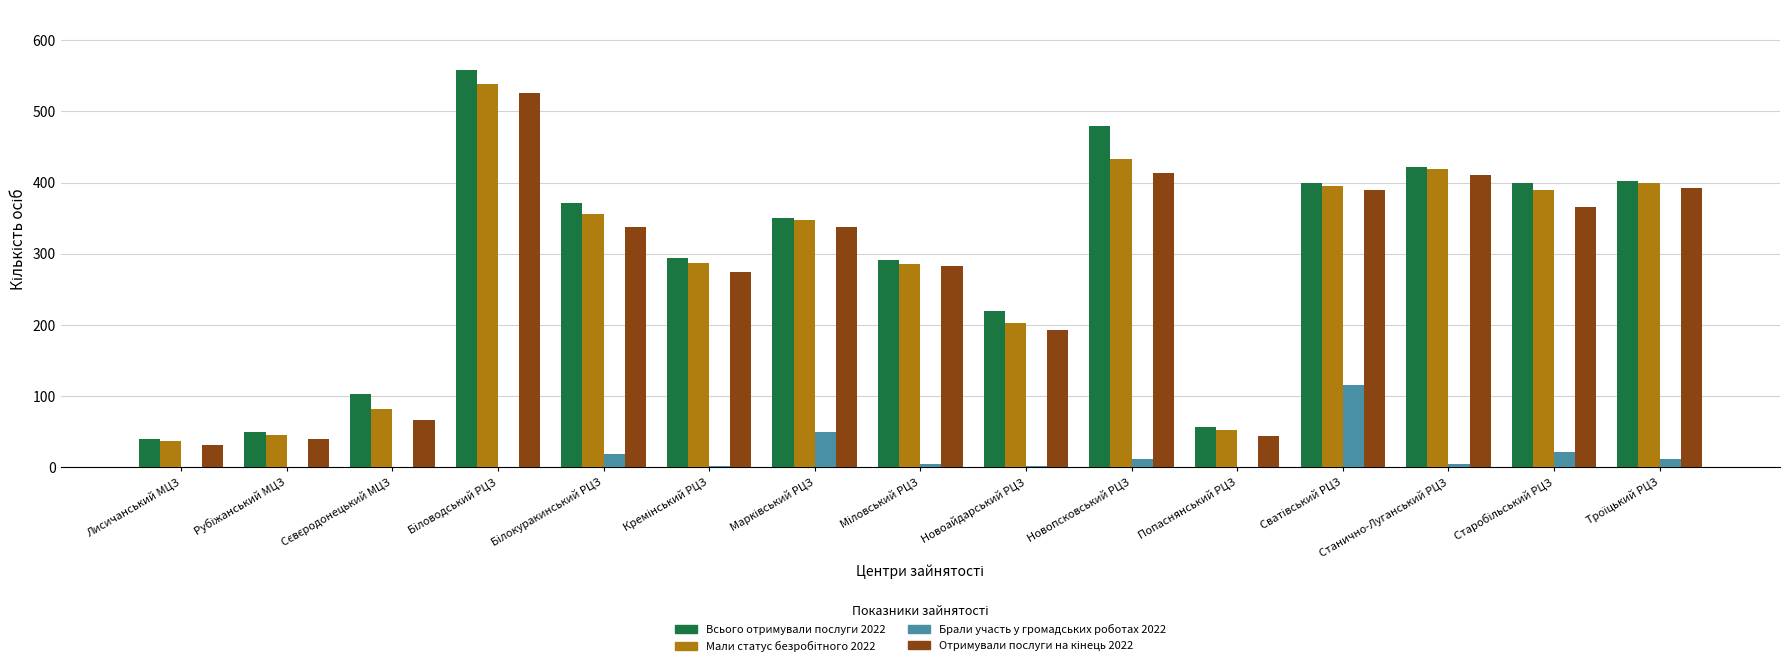

At which label is Всього отримували послуги 2022 closest to 299?

Кремінський РЦЗ